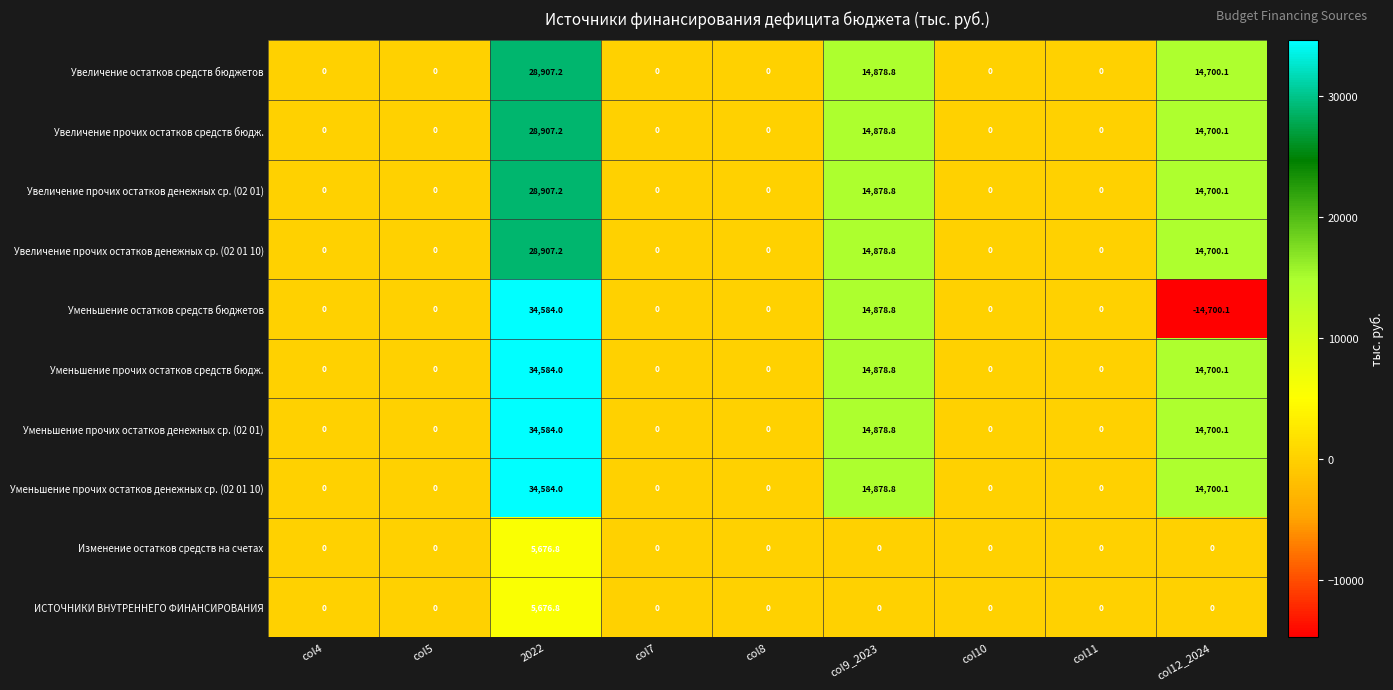

At which category is the sum across all series the highest?

2022